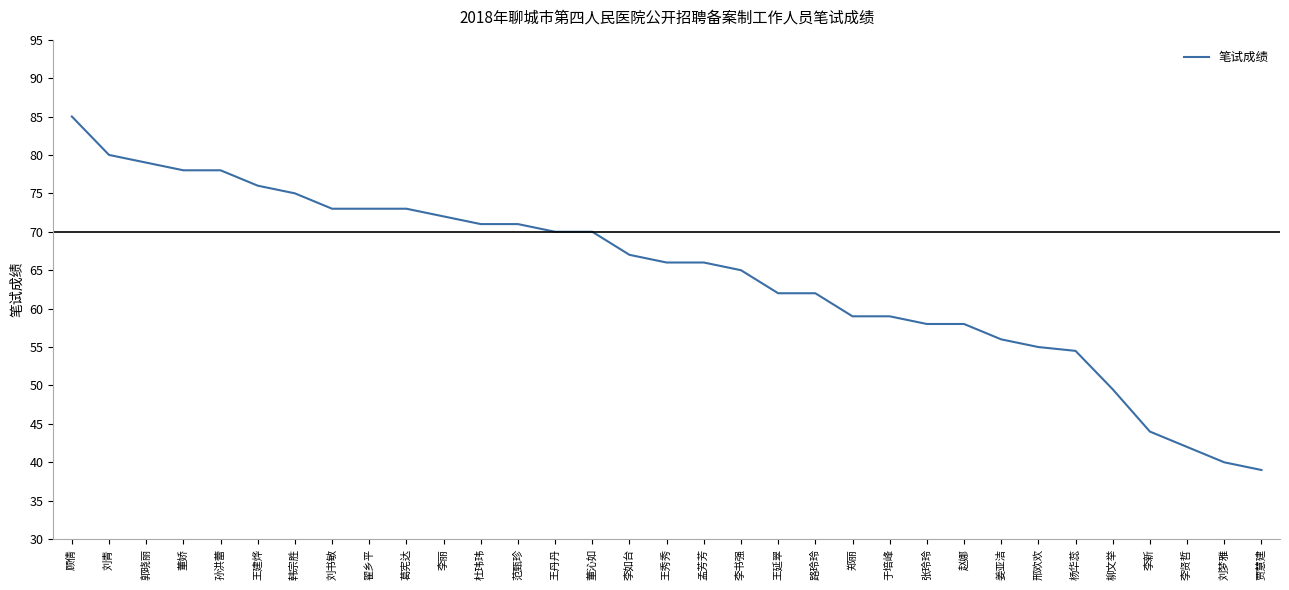

How many distinct data groups are displayed?

1